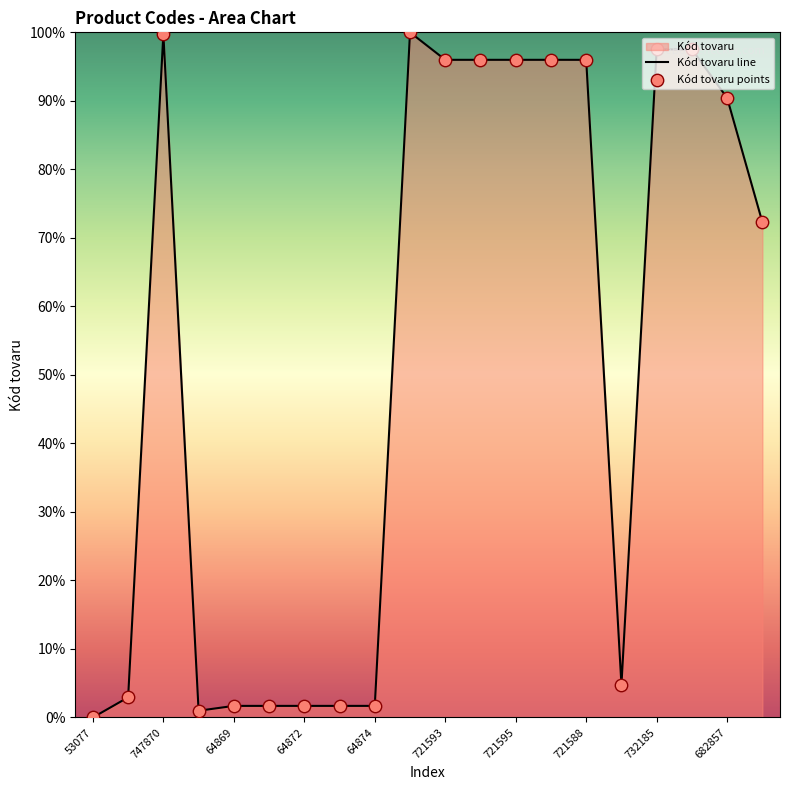

Which series contains the lowest Y value?

Kód tovaru line